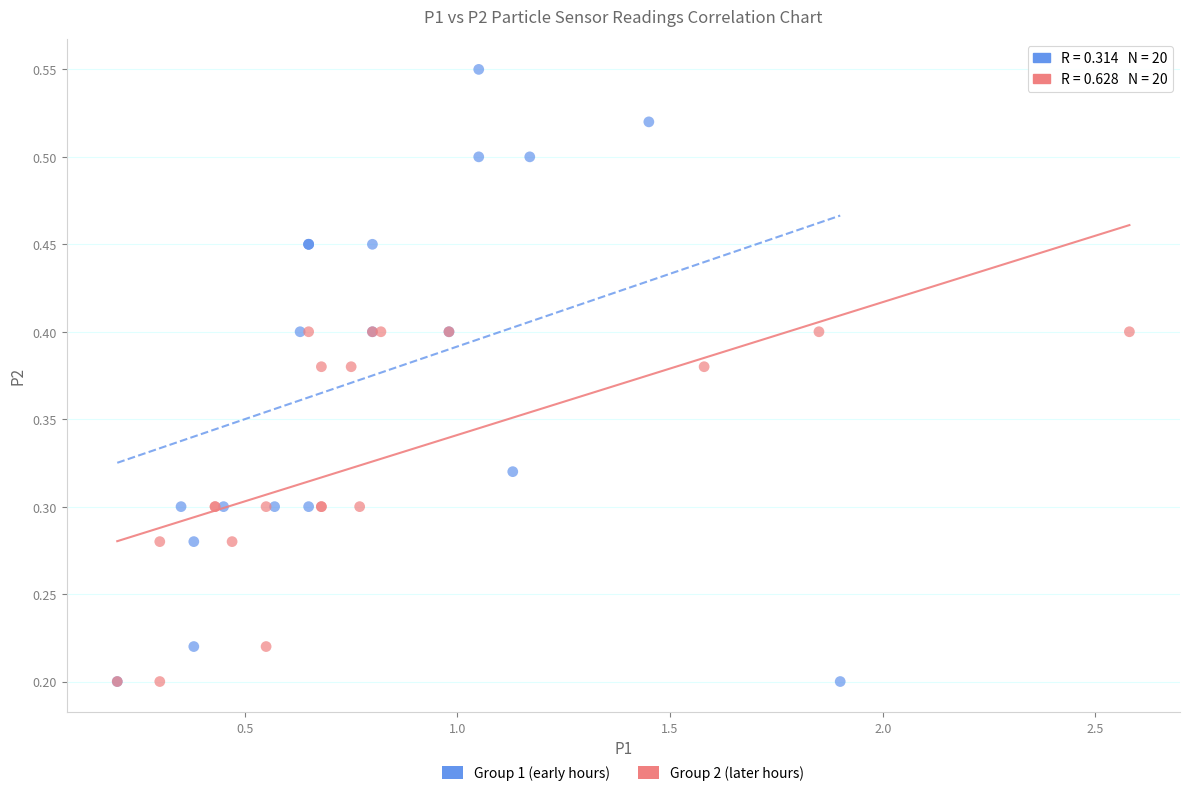

Which series reaches the maximum Y coordinate?

Group 1 (early hours)